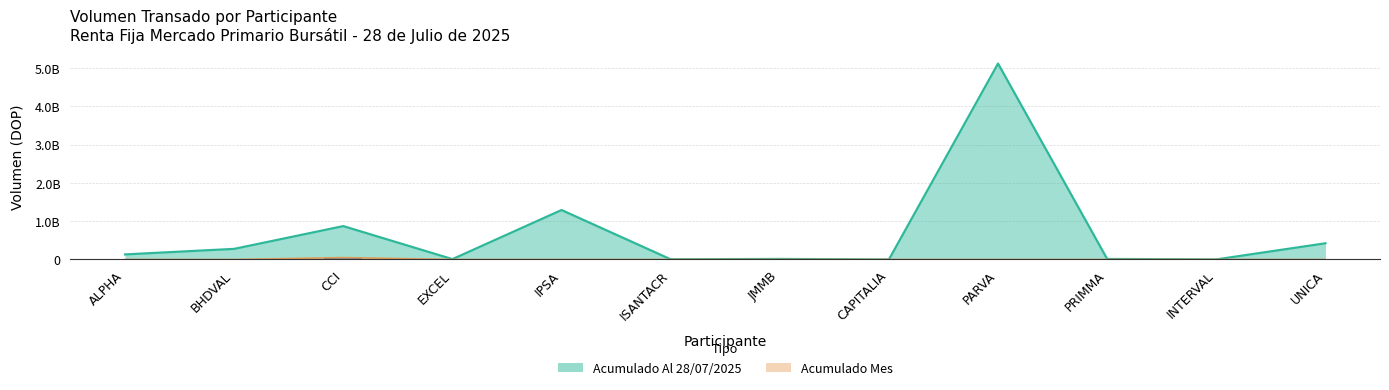

What is the spread (max minus min) of values at PRIMMA?

14118130.4